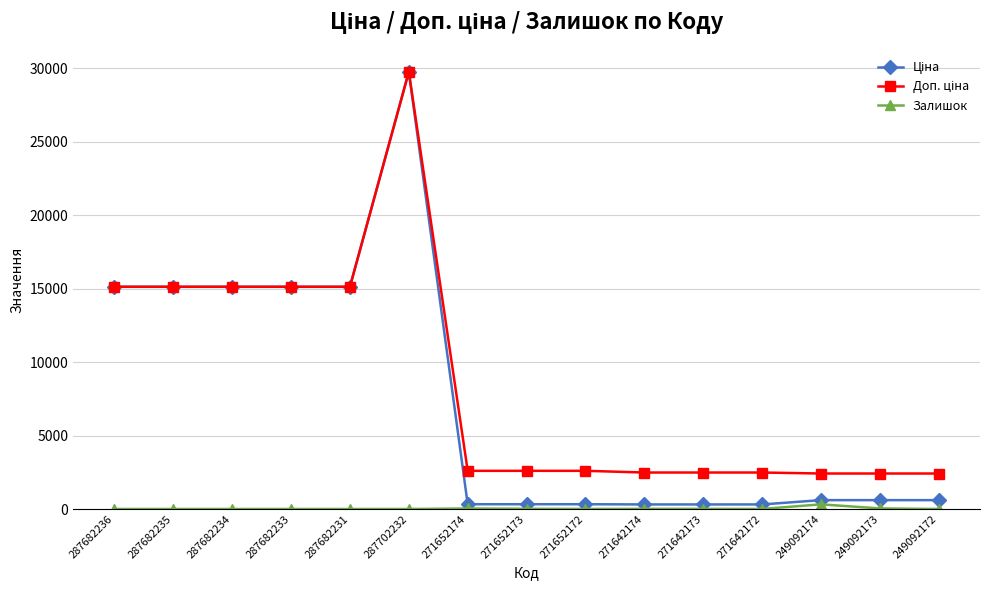

Which label corresponds to the largest value in the chart?

287702232